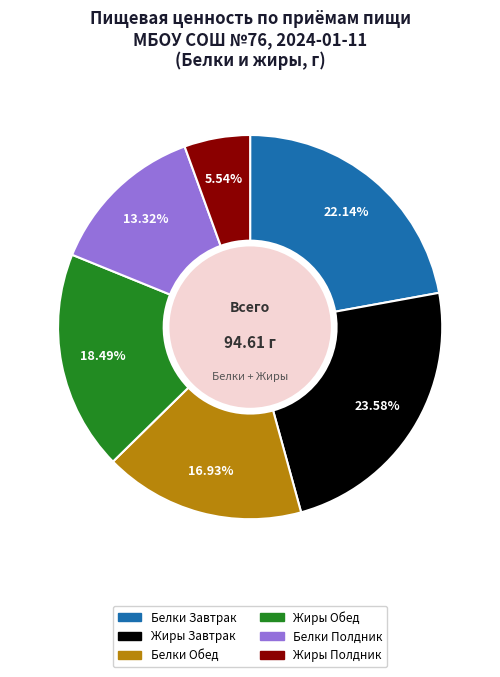

What portion of the pie excludes Жиры Полдник?

94.5%